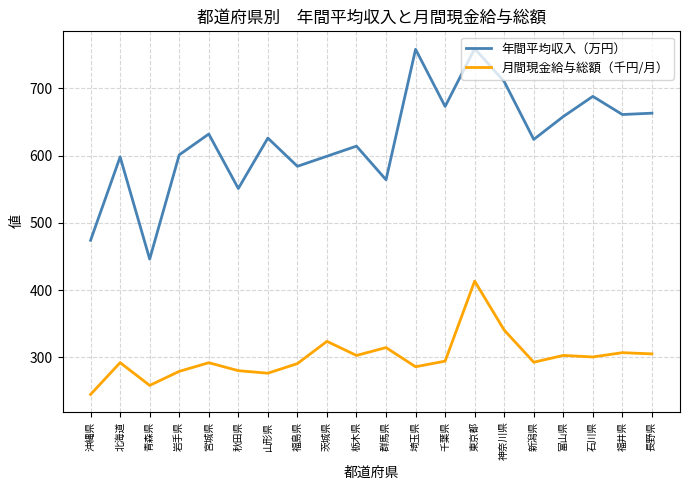

Which series has the widest spread of values?

年間平均収入（万円）